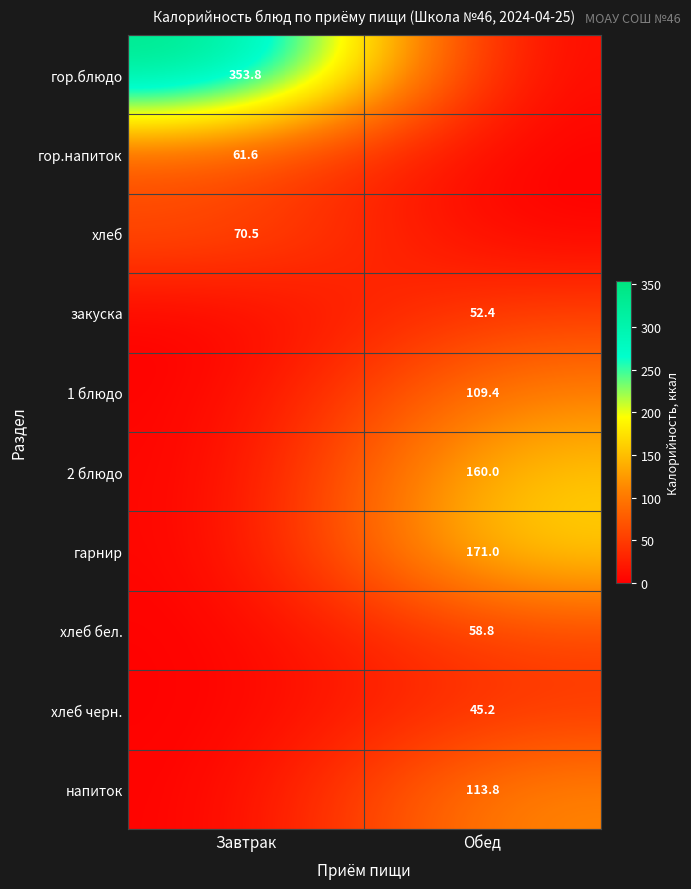

Is it true that гор.блюдо equals 353.8 at Завтрак?

True